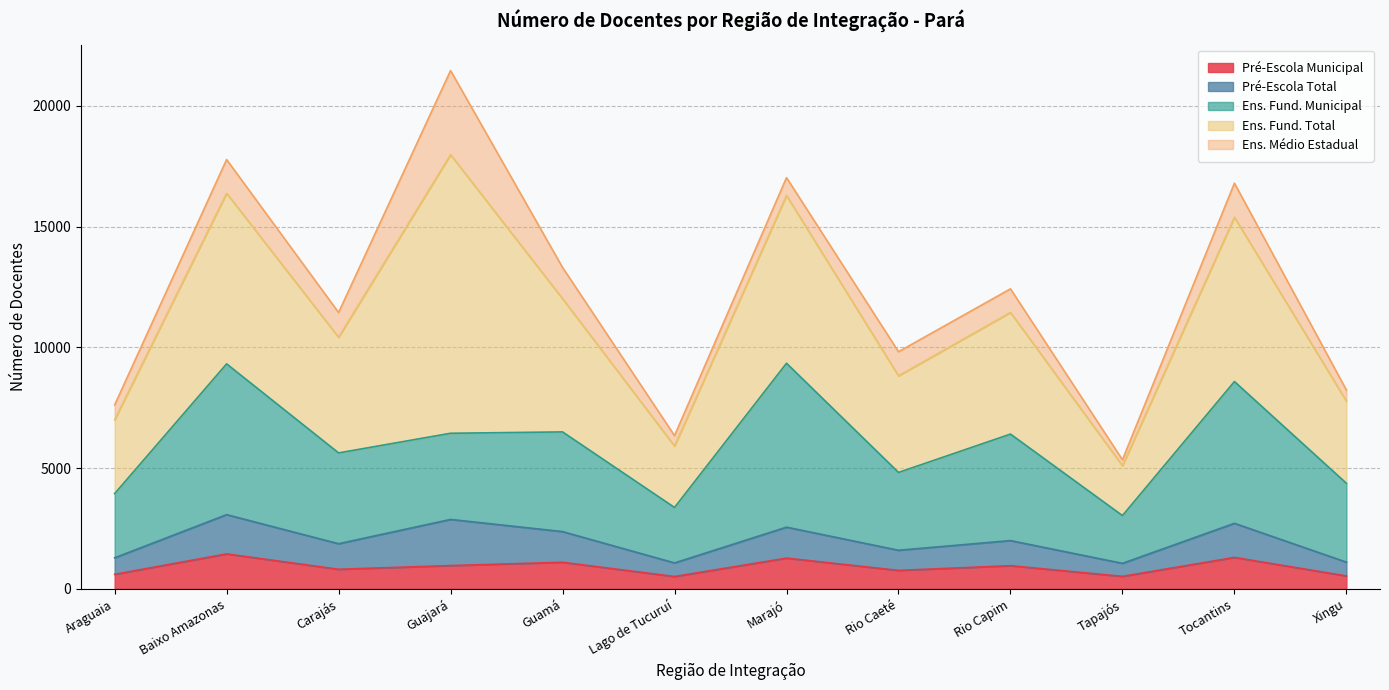

Which category has the lowest value in the Ens. Fund. Total series?

Tapajós